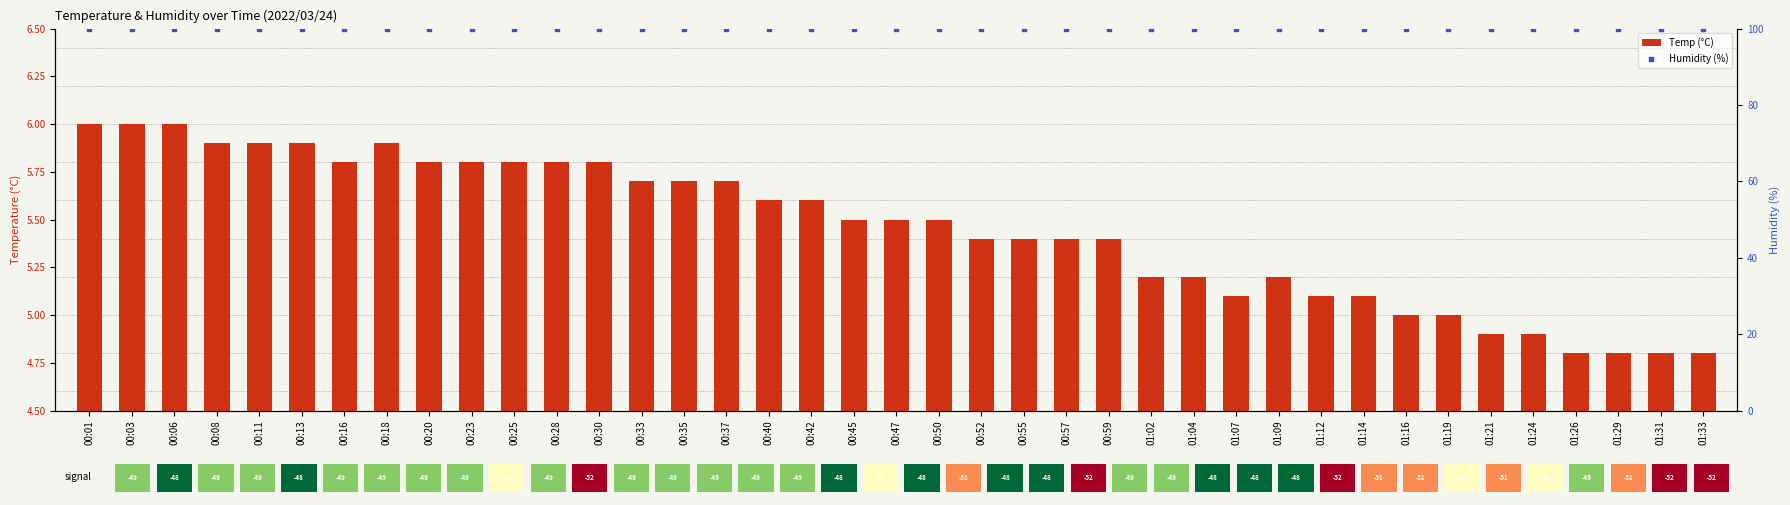

Which series reaches the minimum Y coordinate?

Temp (°C)